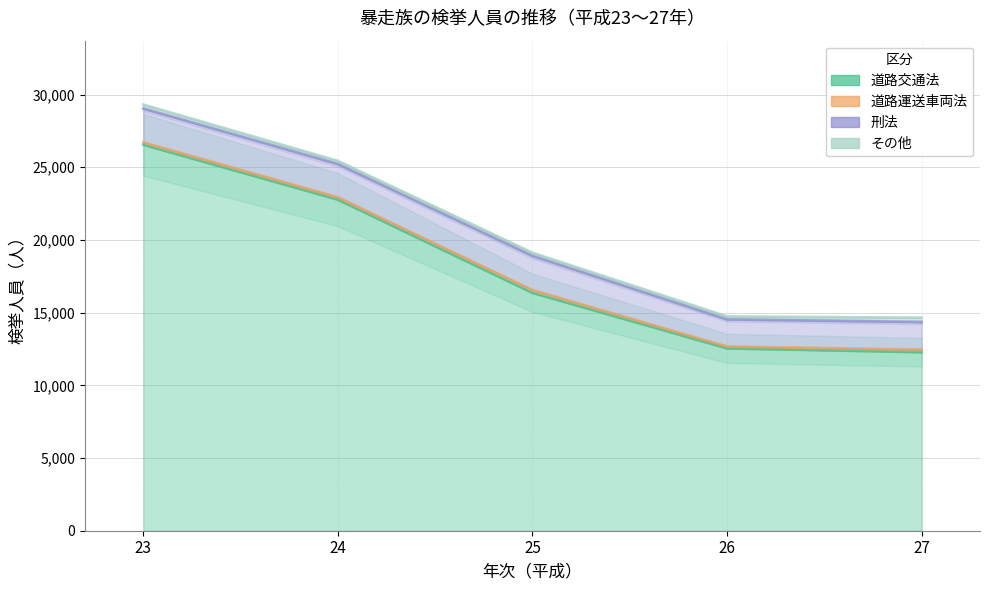

What is the minimum value shown in the chart?

129